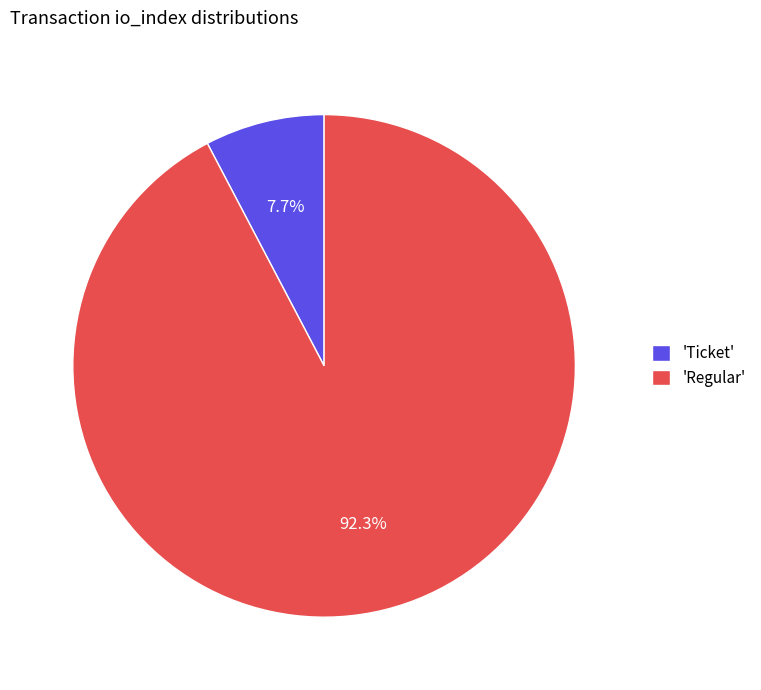

Is the sum of 'Ticket' and 'Regular' greater than half?

Yes